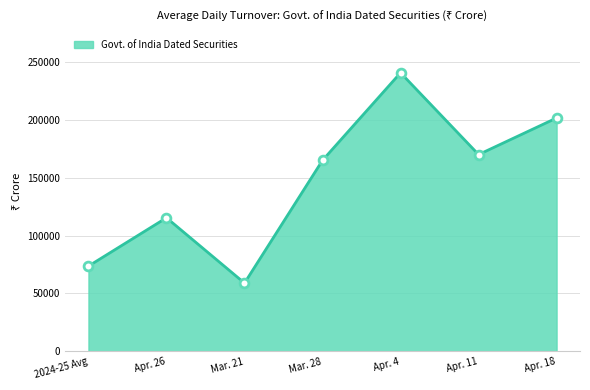

Approximately how many times larger is the value at Apr. 26 compared to 2024-25 Avg?

1.6